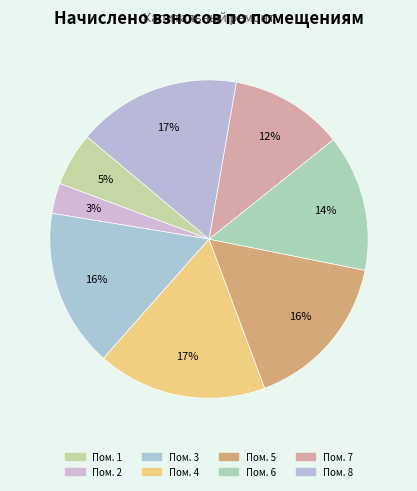

What is the smallest slice in the pie chart?

Пом. 2